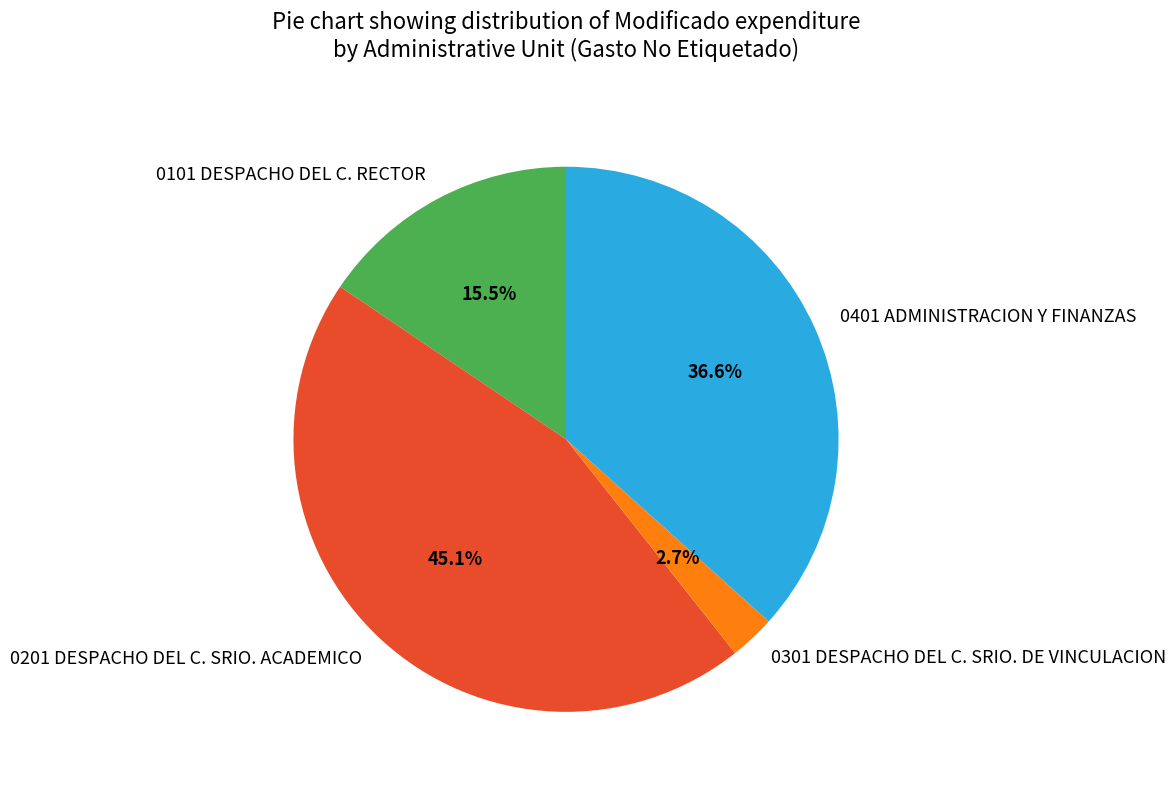

Combined, what portion of the pie is 0101 DESPACHO DEL C. RECTOR and 0401 ADMINISTRACION Y FINANZAS?

52.2%